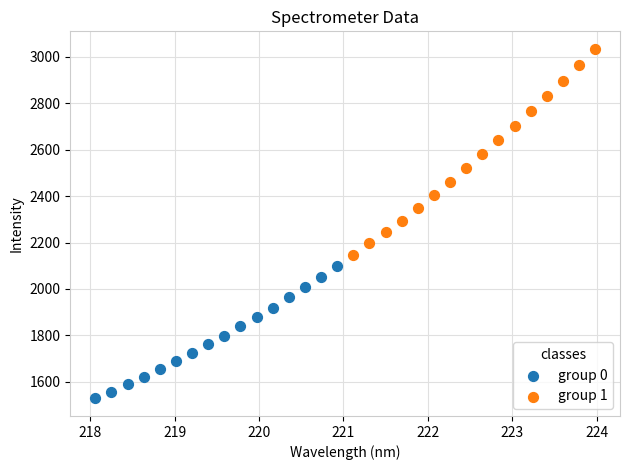

Which series has the widest spread of Y values?

group 1